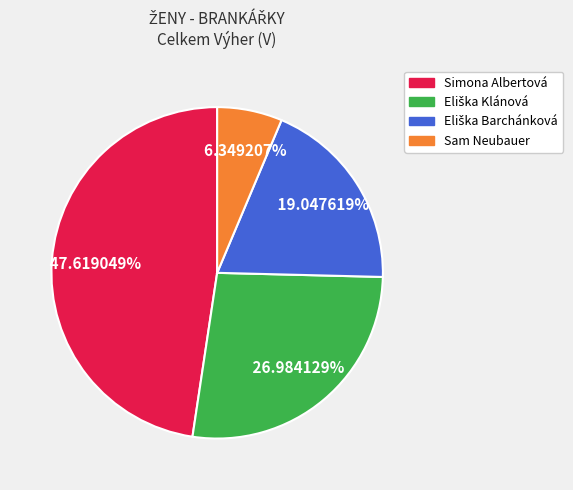

To the nearest percent, what is the average slice percentage?

25%